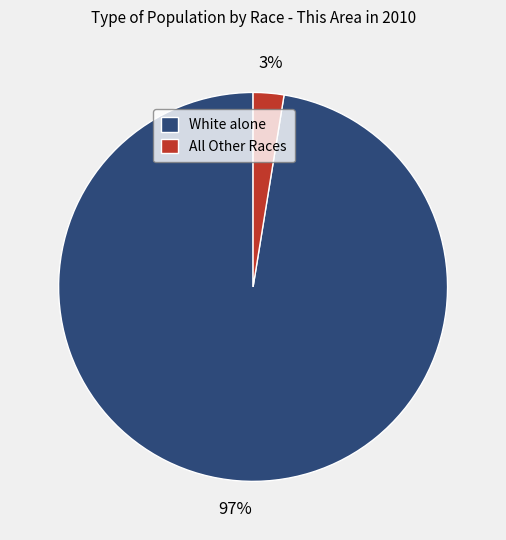

Count the number of slices in the pie.

2